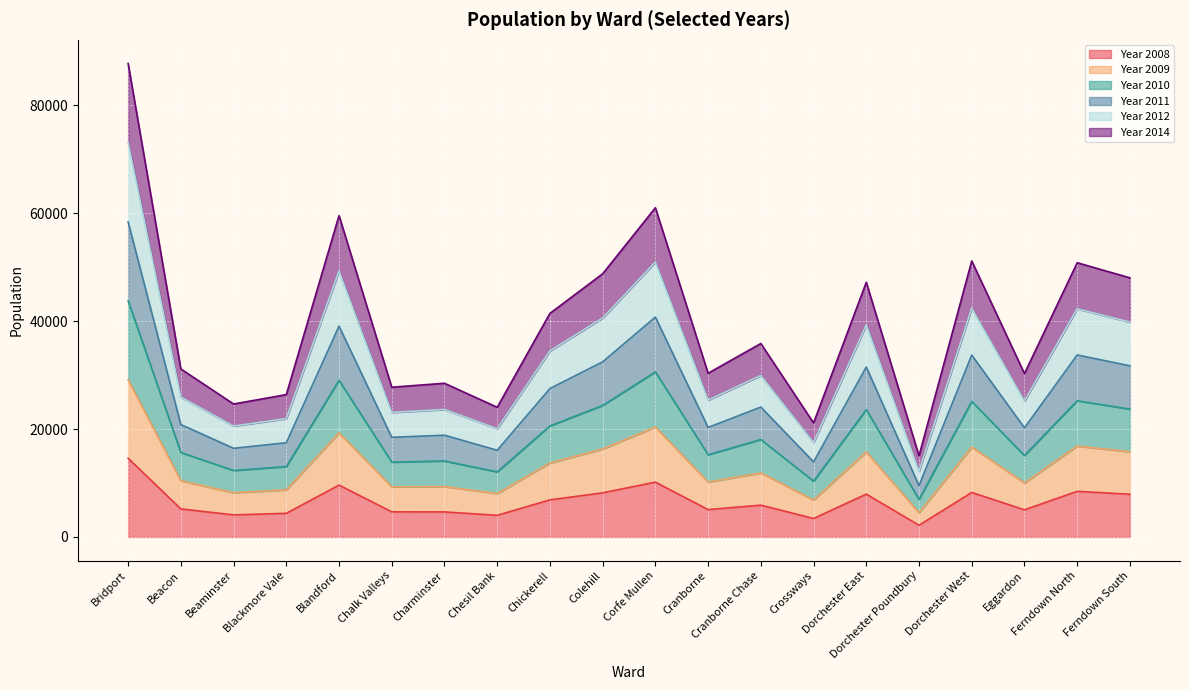

True or false: Year 2012 and Year 2009 cross at least once.

False